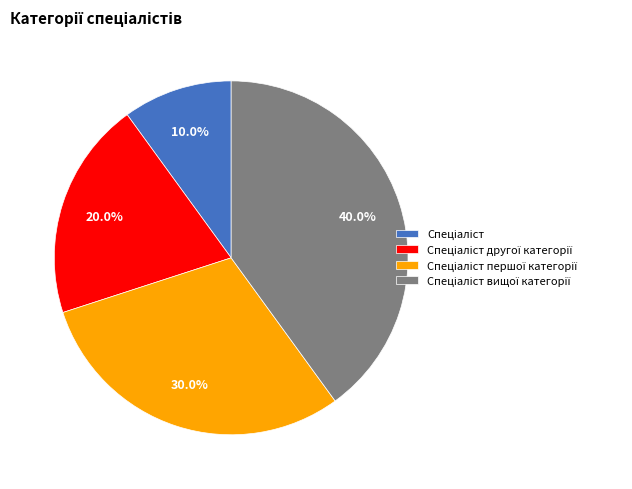

Does any single category account for the majority?

No